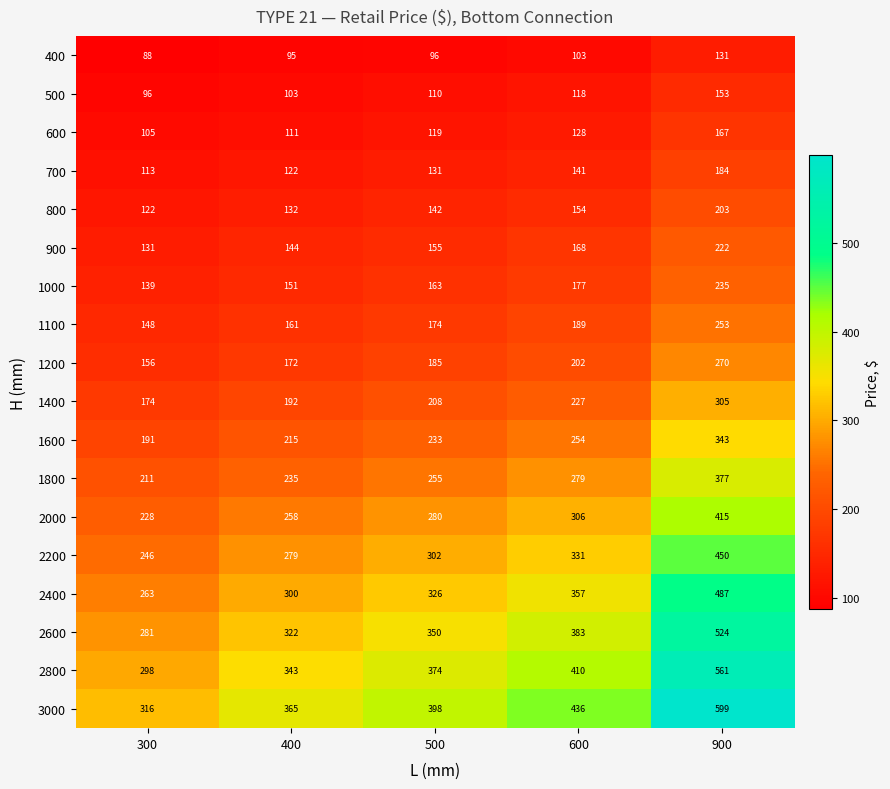

At how many categories does at least one series exceed 255?

5